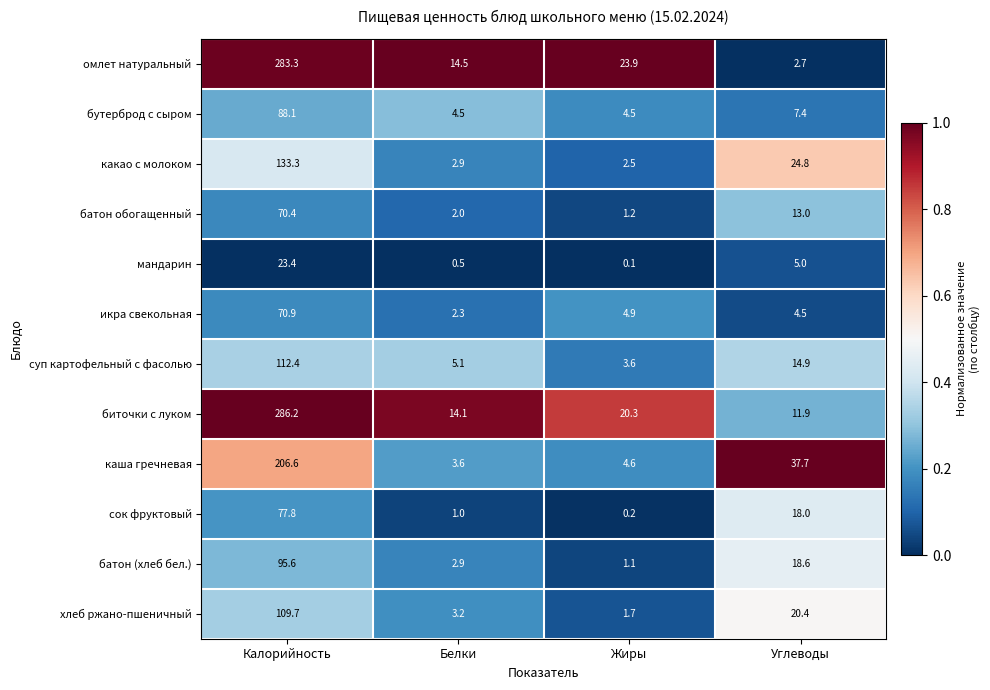

Is it true that каша гречневая equals 37.7 at Углеводы?

True